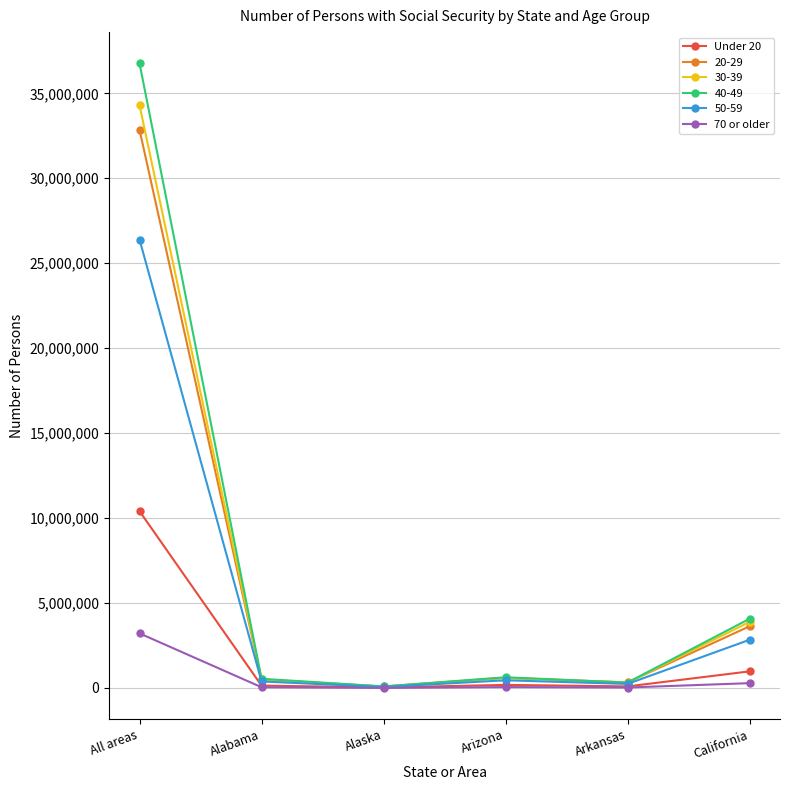

At which category does the chart reach its peak across all series?

All areas